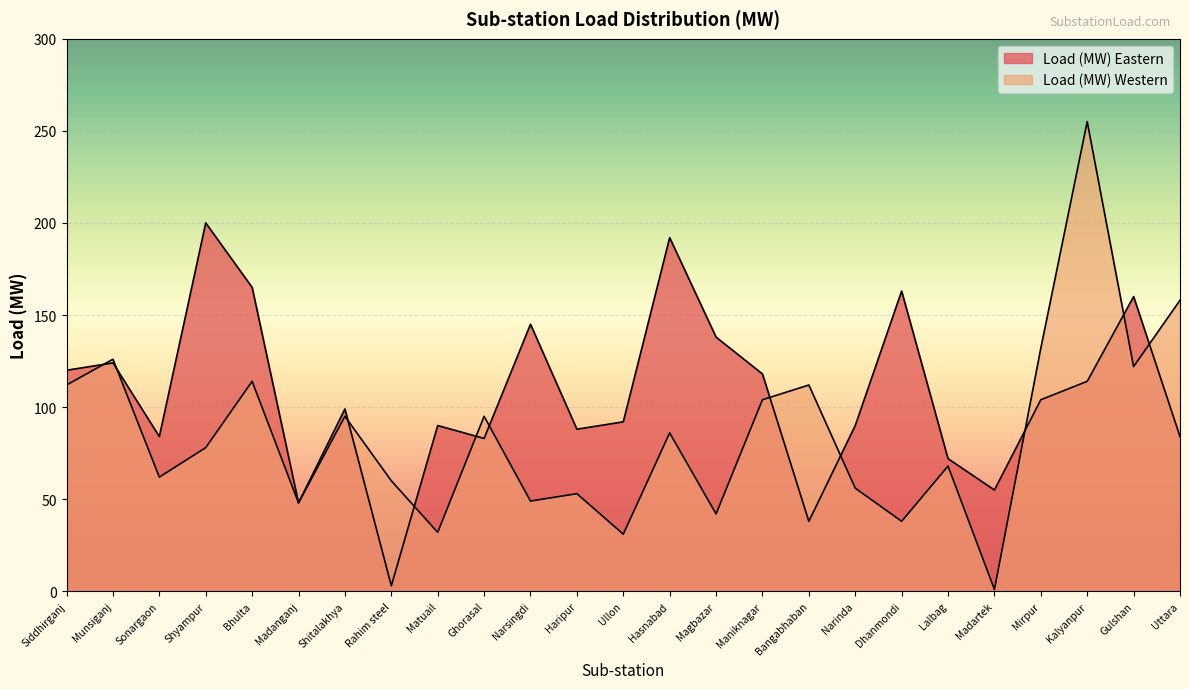

Count the number of data series in this chart.

2